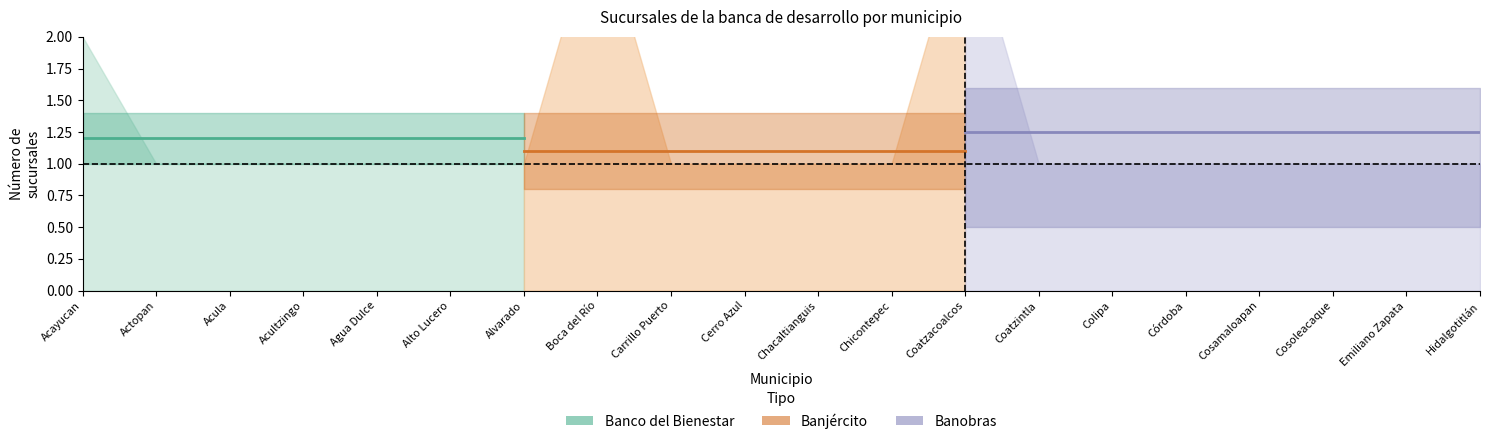

At how many categories does at least one series exceed 1?

3